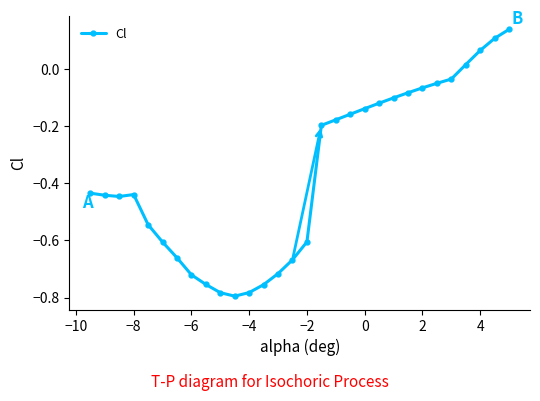

What is the difference between the maximum and minimum values?

0.9